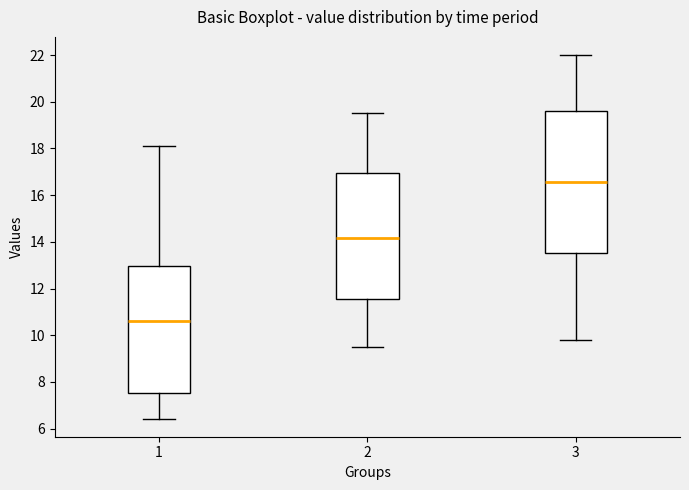

Which box has the highest median line?

3